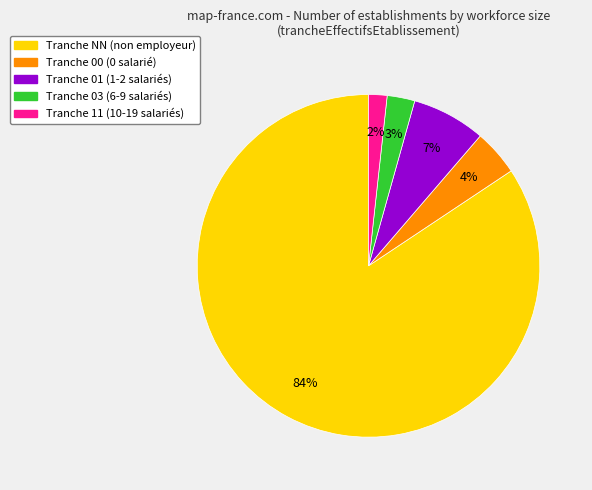

Does any single category account for the majority?

Yes